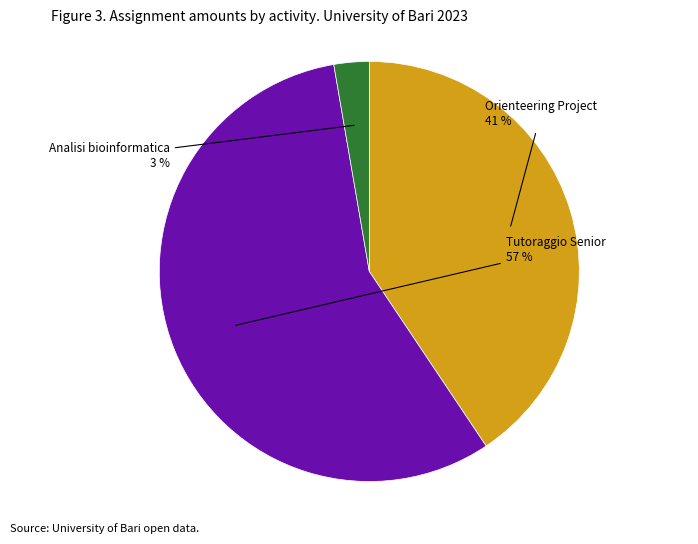

Is it true that Tutoraggio Senior is 48% of the pie?

False